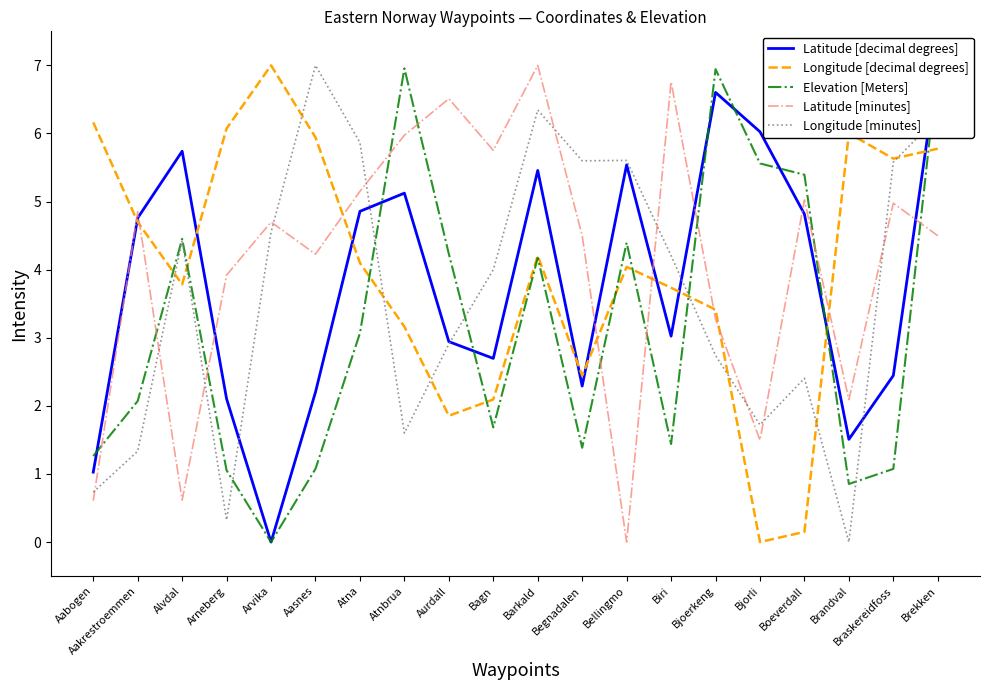

What is the label of the 19th point from the left?

Braskereidfoss